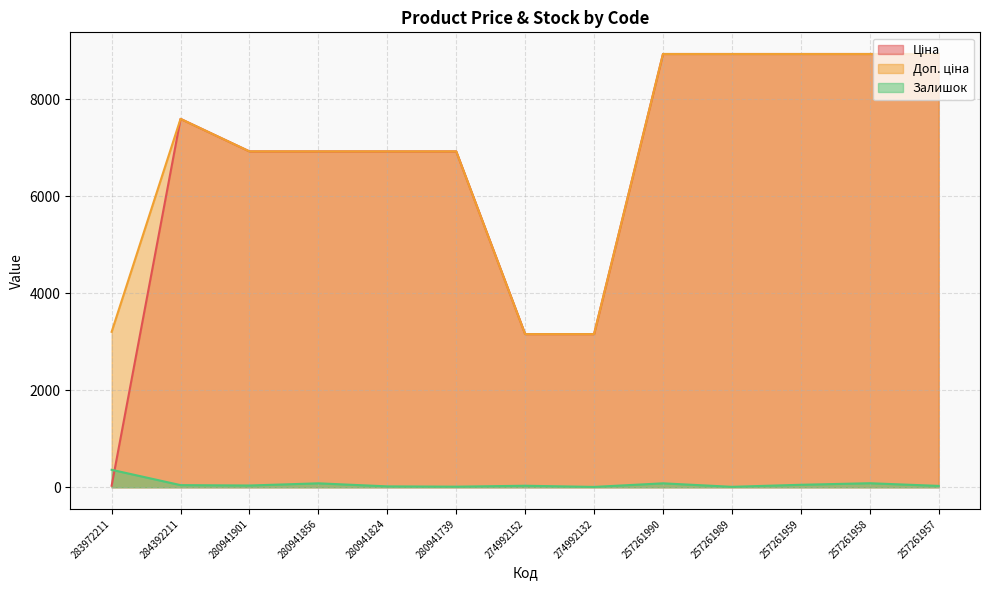

What is the sum of the Залишок values at 274992152 and 284392211?

75.0